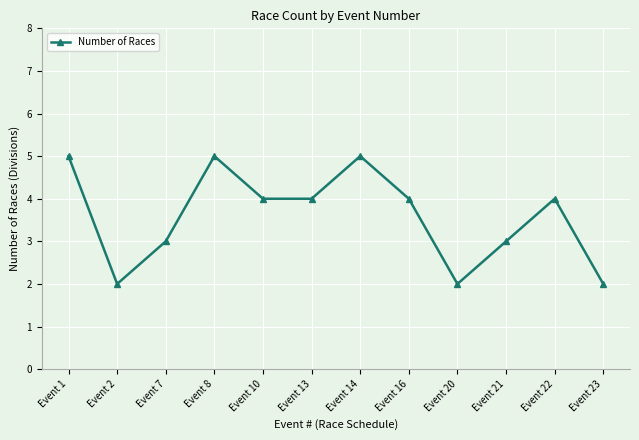

The chart shows a value of 4 at Event 13. True or false?

True